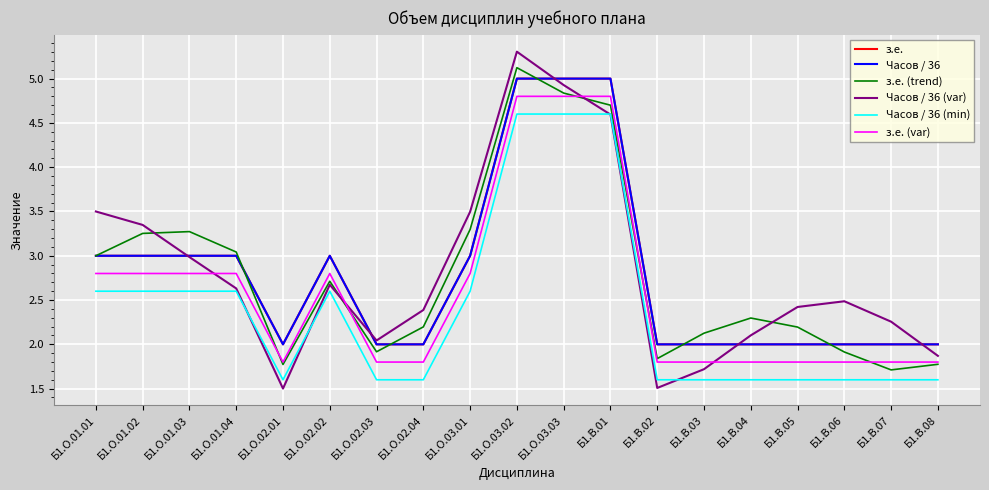

Between which two adjacent categories do Часов / 36 (var) and з.е. (var) first intersect?

Б1.О.01.03 and Б1.О.01.04